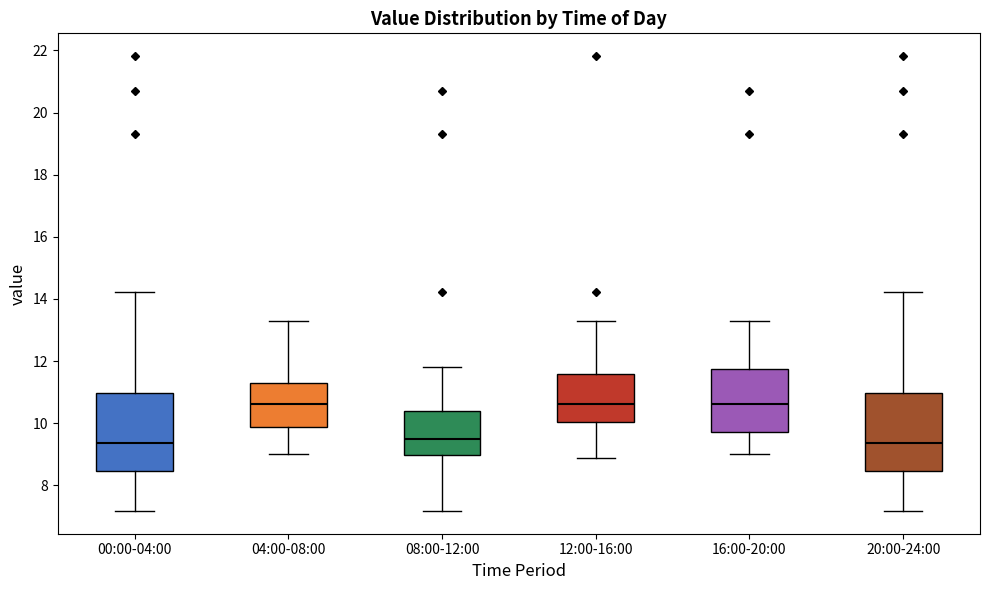

Reading left to right, read every box against the y-axis: the position of its median line, the range the box covers, and the ends of its whiskers. The values are not printed on the chart, so give them approximately, as read against the axis.

00:00-04:00: median 9.4, box 8.4 to 11.0, whiskers 7.2 to 14.2
04:00-08:00: median 10.6, box 9.8 to 11.4, whiskers 9.0 to 13.2
08:00-12:00: median 9.6, box 9.0 to 10.4, whiskers 7.2 to 11.8
12:00-16:00: median 10.6, box 10.0 to 11.6, whiskers 8.8 to 13.2
16:00-20:00: median 10.6, box 9.8 to 11.8, whiskers 9.0 to 13.2
20:00-24:00: median 9.4, box 8.4 to 11.0, whiskers 7.2 to 14.2